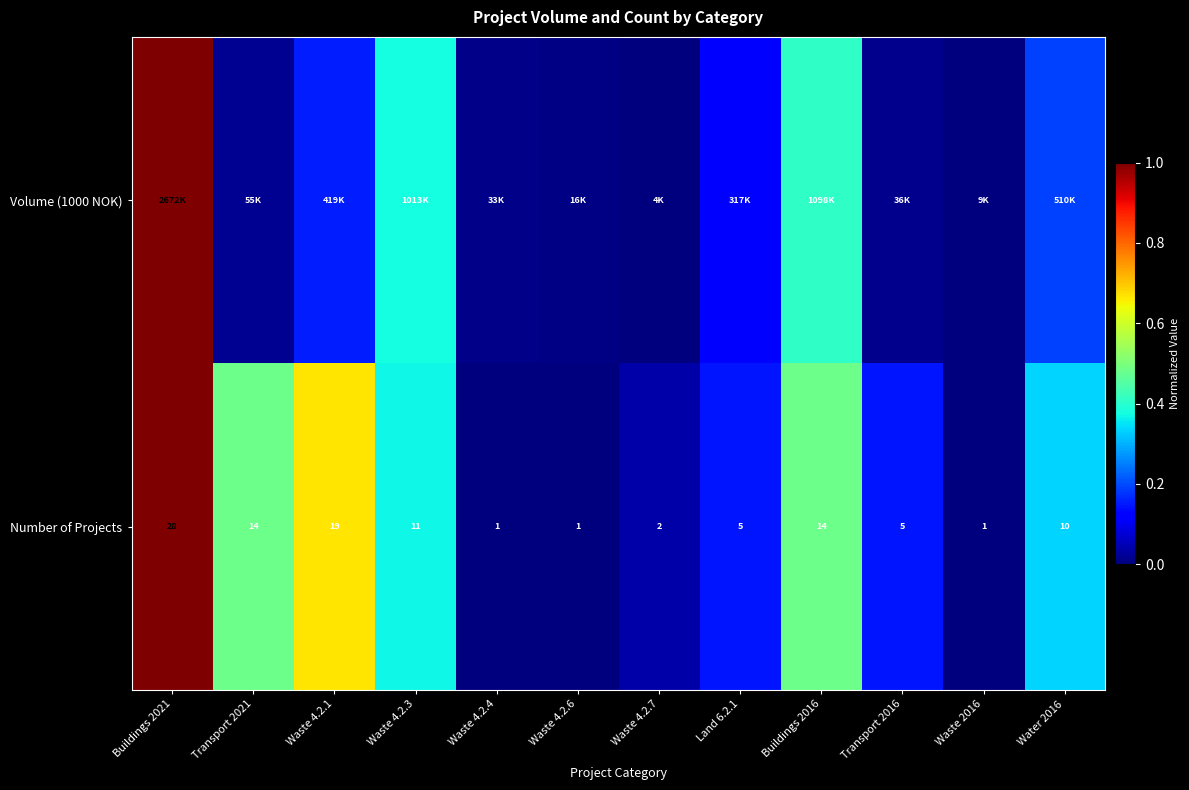

At which label does Volume (1000 NOK) reach its peak?

Buildings 2021